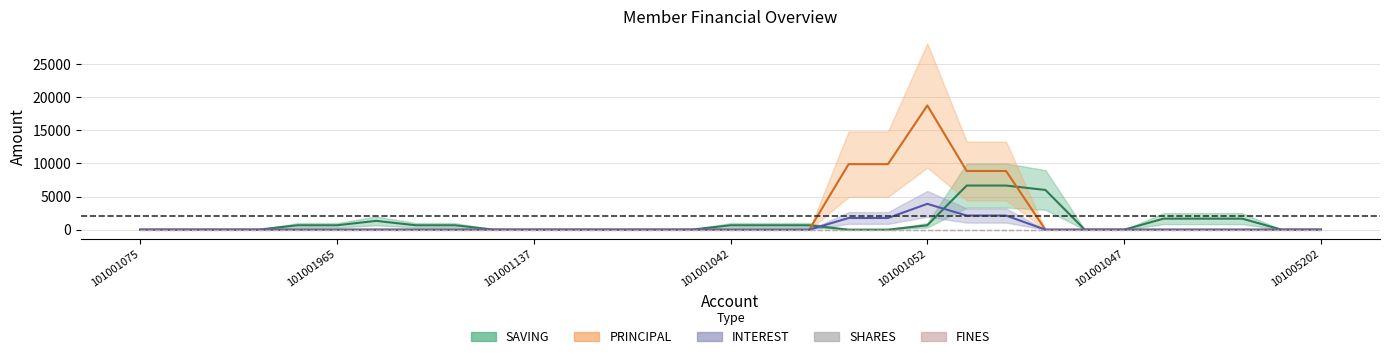

How many interior local peaks does the PRINCIPAL series have?

1